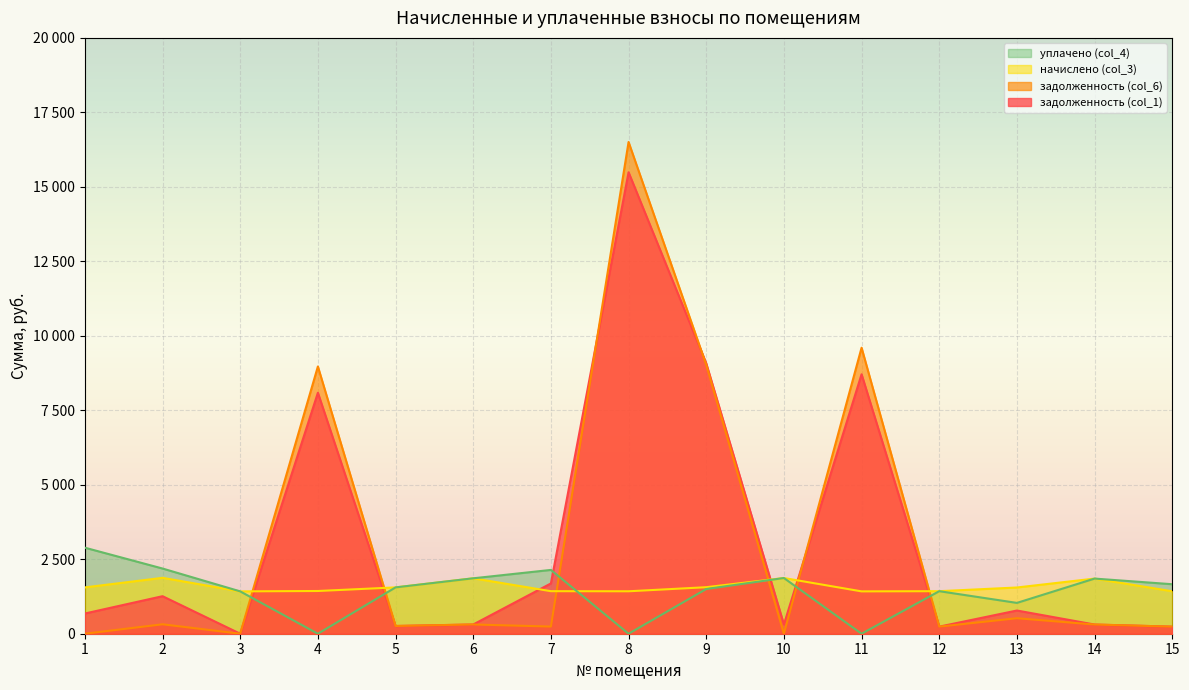

Which series has the largest total across all categories?

задолженность (col_1)